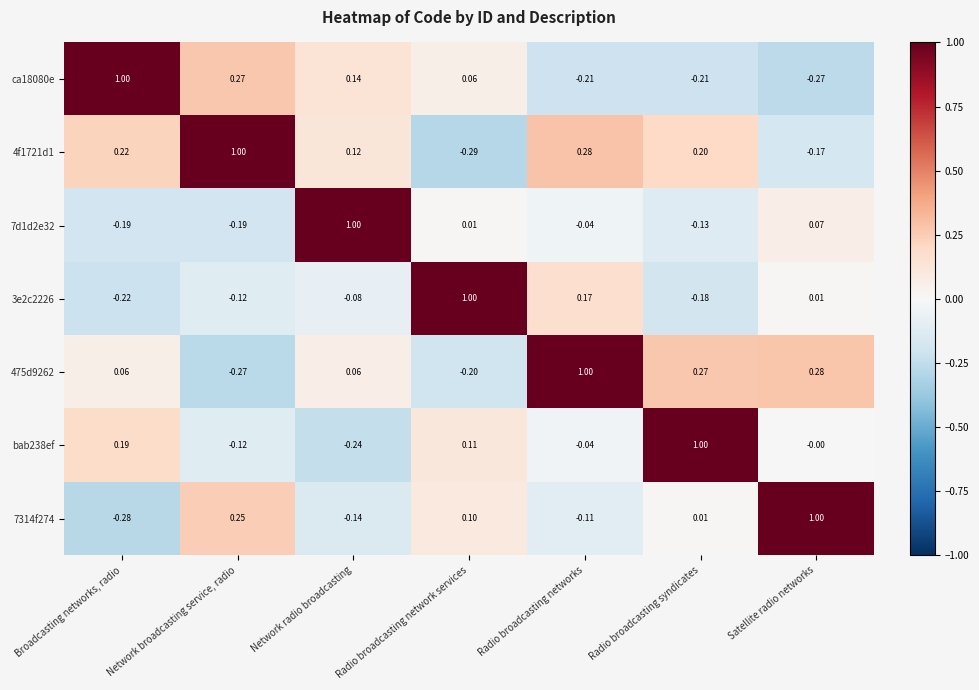

What is the total value across all series at Satellite radio networks?

0.9